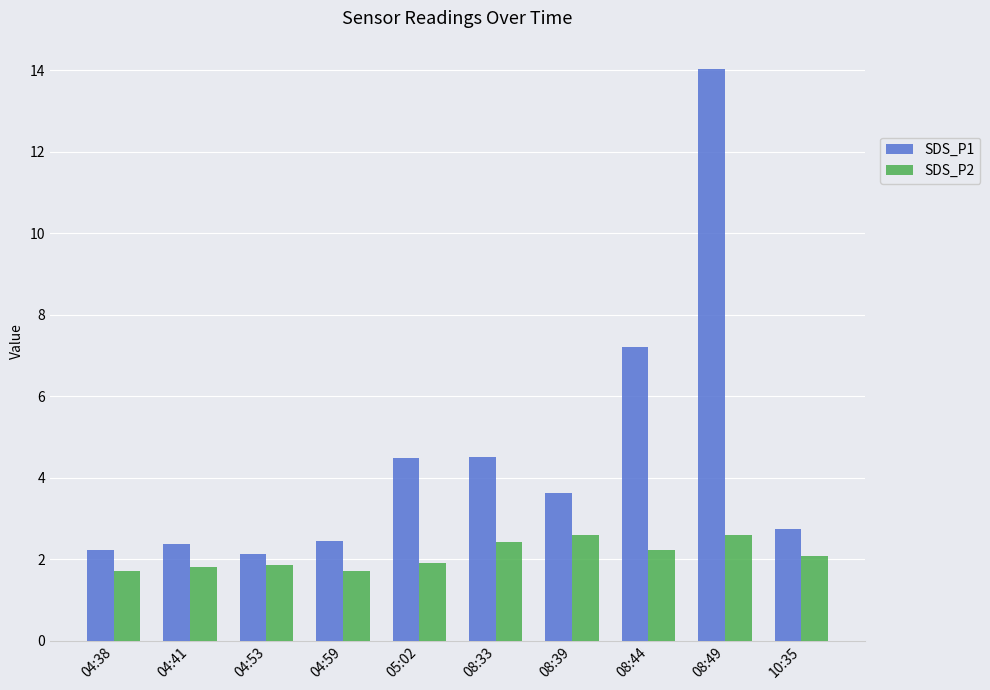

At how many categories does at least one series exceed 6?

2